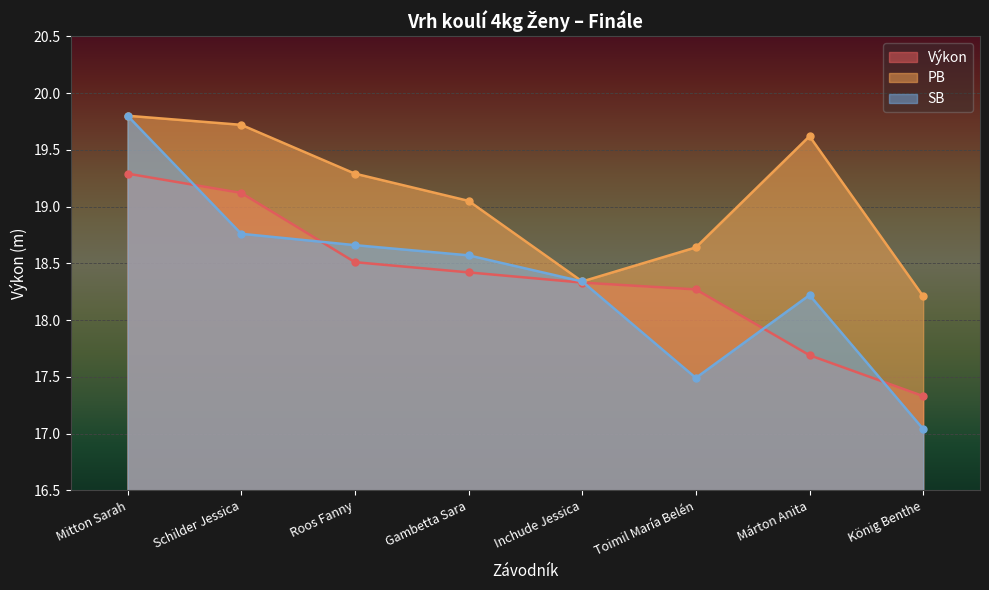

Reading left to right, what are all the values shown in this chart?

Výkon: Mitton Sarah=19.3	Schilder Jessica=19.1	Roos Fanny=18.5	Gambetta Sara=18.4	Inchude Jessica=18.3	Toimil María Belén=18.3	Márton Anita=17.7	König Benthe=17.3
PB: Mitton Sarah=19.8	Schilder Jessica=19.7	Roos Fanny=19.3	Gambetta Sara=19.1	Inchude Jessica=18.3	Toimil María Belén=18.6	Márton Anita=19.6	König Benthe=18.2
SB: Mitton Sarah=19.8	Schilder Jessica=18.8	Roos Fanny=18.7	Gambetta Sara=18.6	Inchude Jessica=18.3	Toimil María Belén=17.5	Márton Anita=18.2	König Benthe=17.0